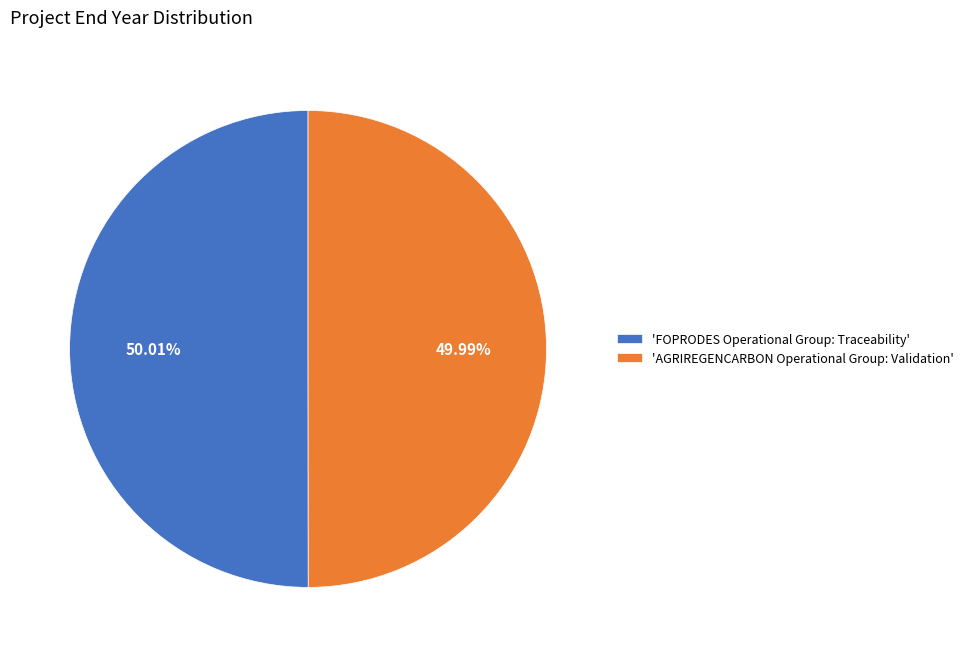

Is there any slice that represents more than half of the pie?

Yes